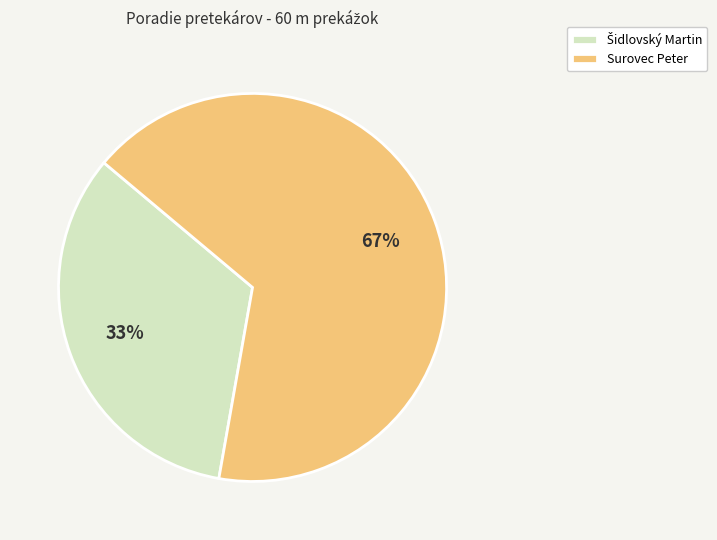

To the nearest percent, what portion does Surovec Peter represent?

67%